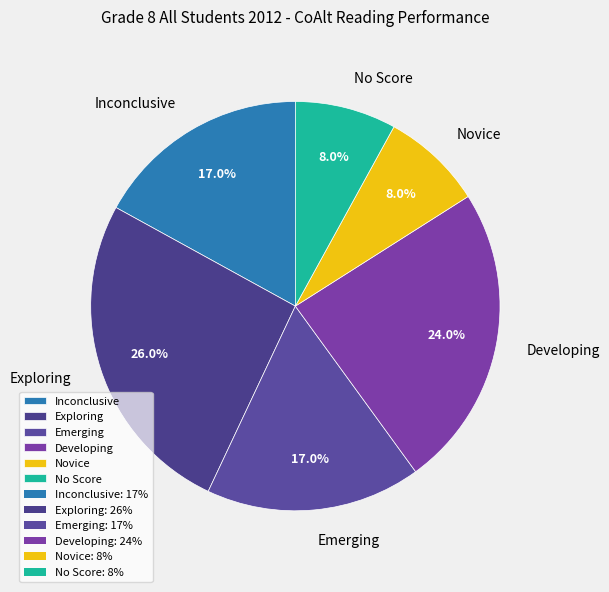

What percentage is the Developing slice, to the nearest percent?

24%